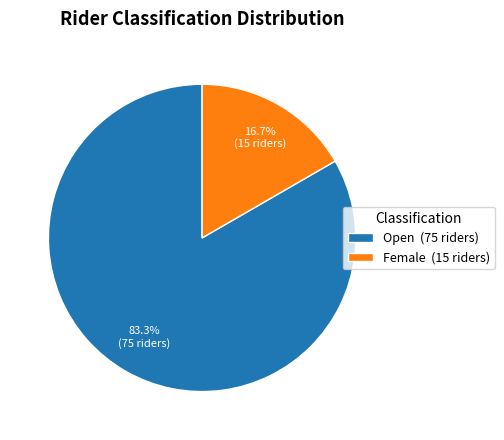

Count the number of slices in the pie.

2